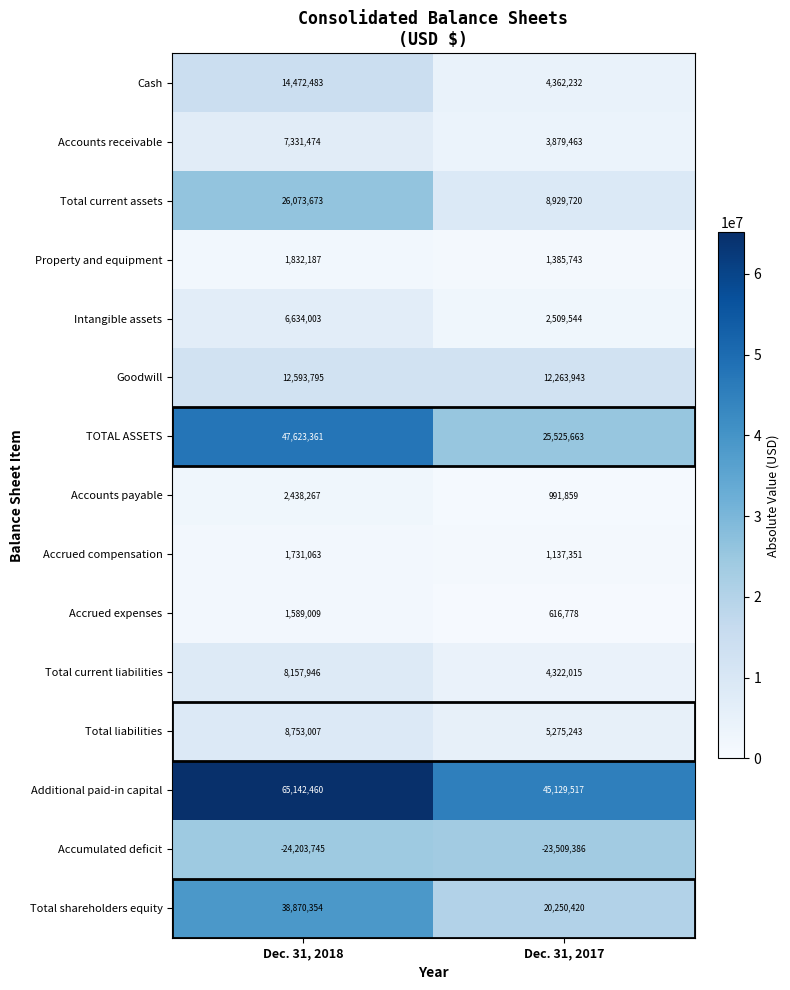

List the series in order of their peak value, highest first.

Additional paid-in capital, TOTAL ASSETS, Total shareholders equity, Total current assets, Cash, Goodwill, Total liabilities, Total current liabilities, Accounts receivable, Intangible assets, Accounts payable, Property and equipment, Accrued compensation, Accrued expenses, Accumulated deficit